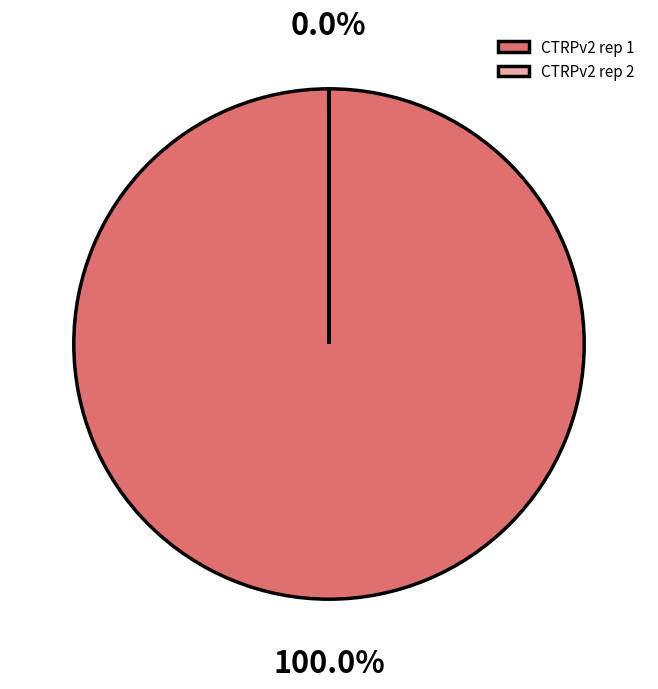

What is the largest slice in the pie chart?

CTRPv2 rep 1